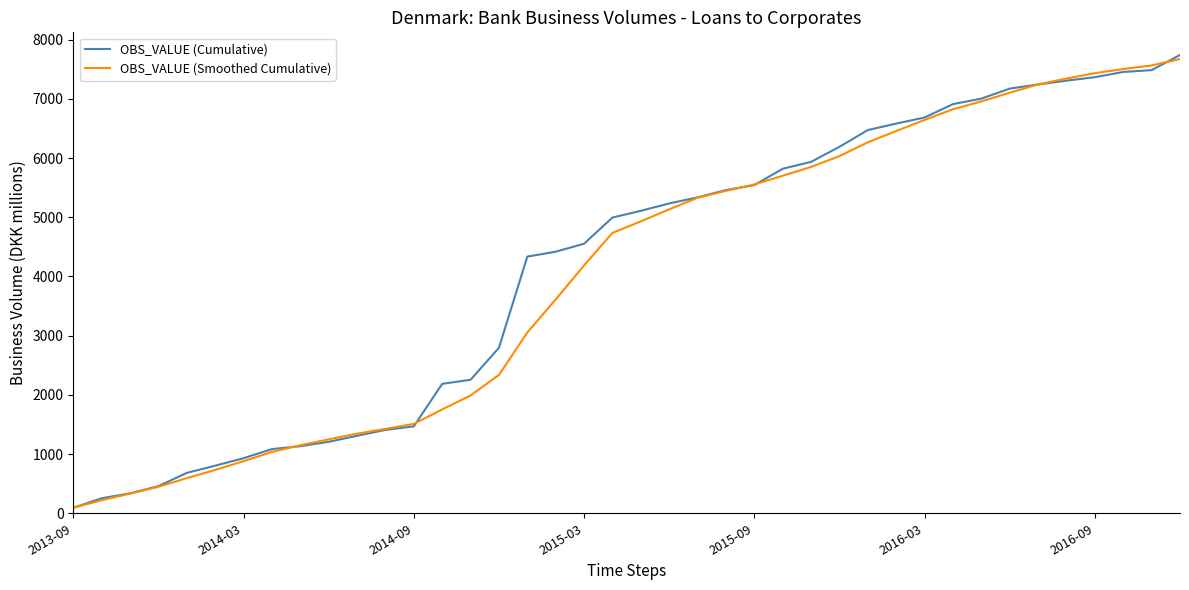

How many distinct data groups are displayed?

2